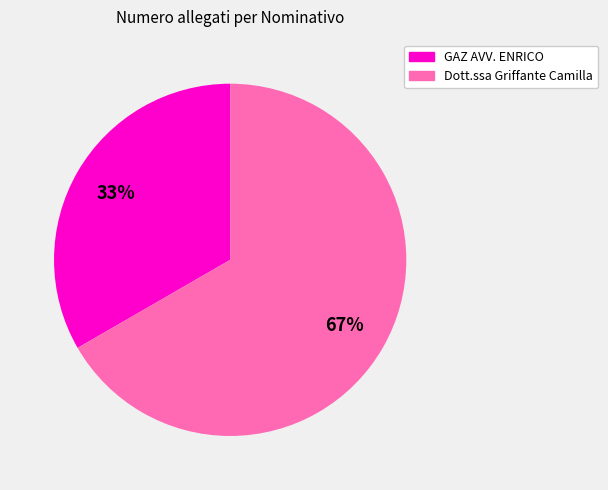

Does any single category account for the majority?

Yes